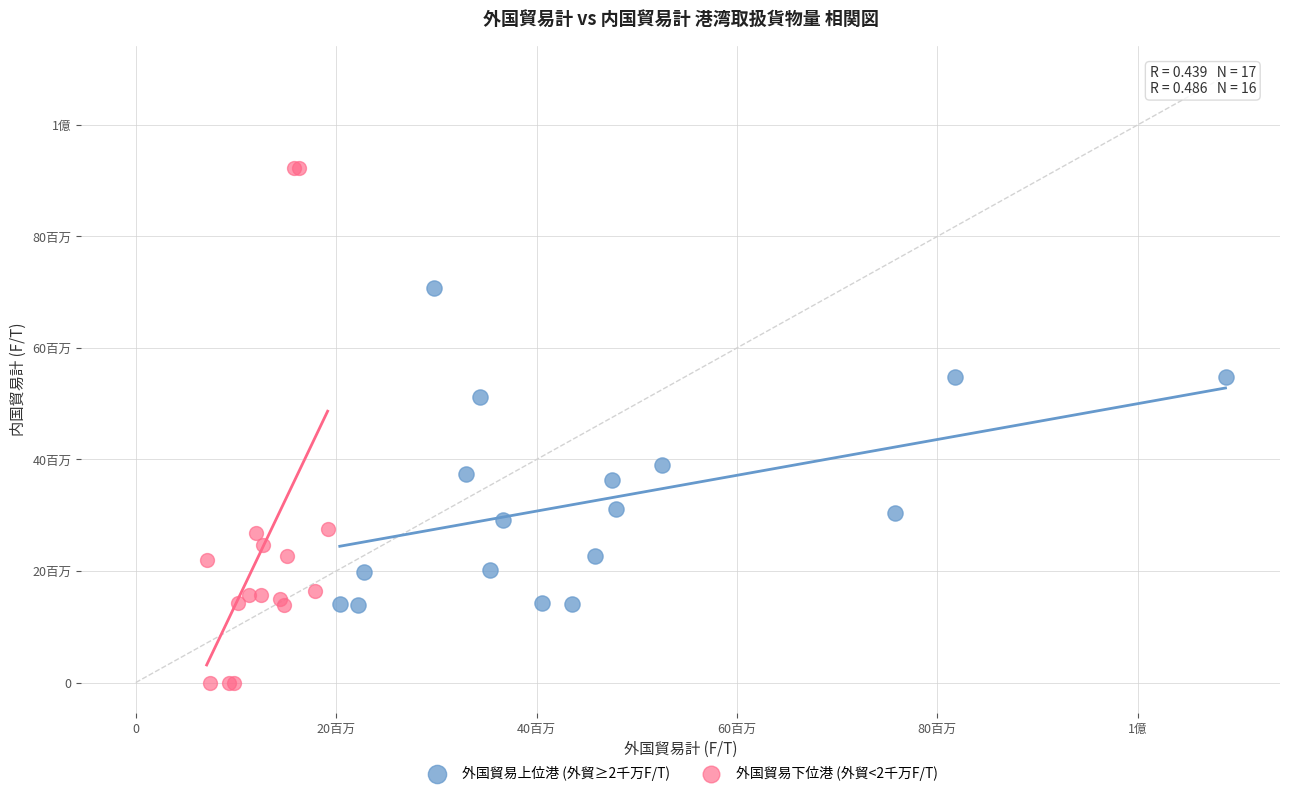

What are all the series names shown in the legend?

外国貿易上位港 (外貿≥2千万F/T), 外国貿易下位港 (外貿<2千万F/T)